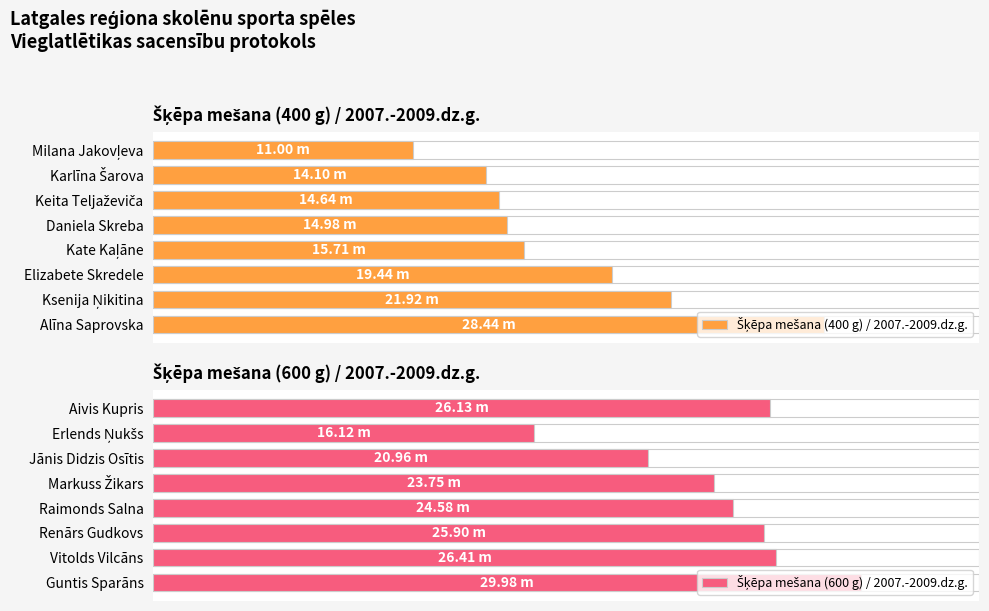

Does the chart contain stacked bars?

No